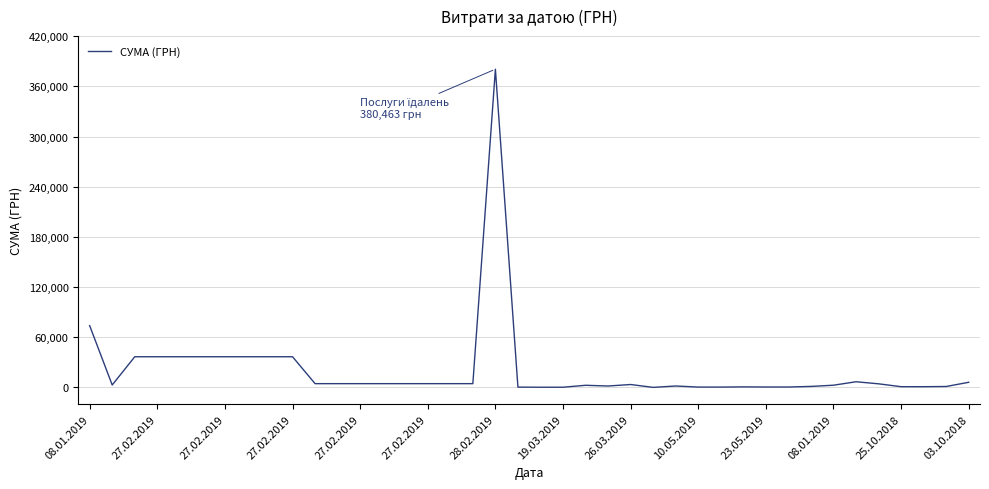

What is the difference between the maximum and minimum values?

380327.8